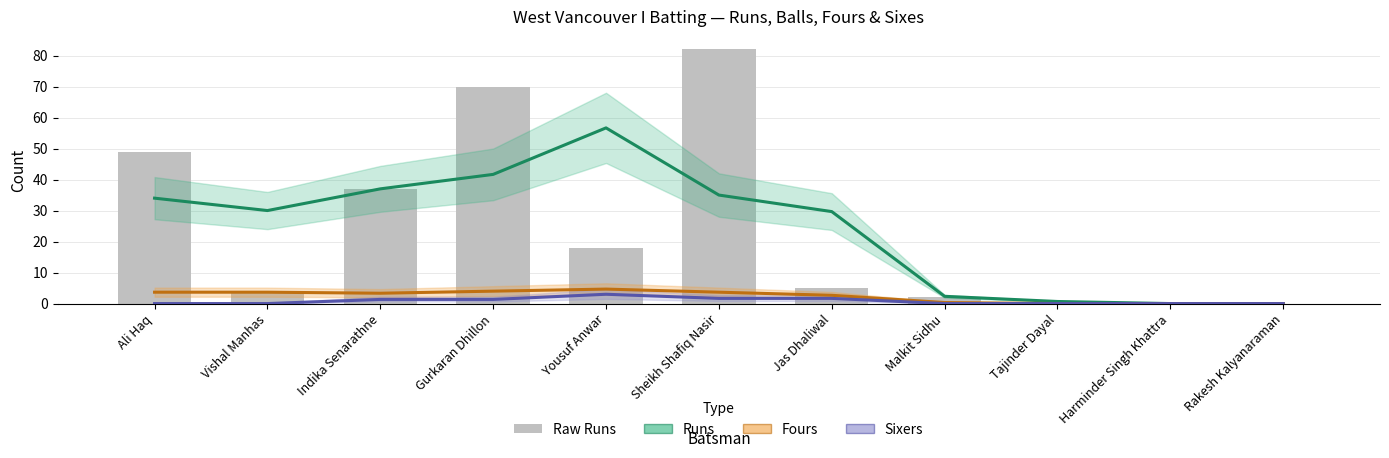

Which series has the largest total across all categories?

Runs (smoothed)